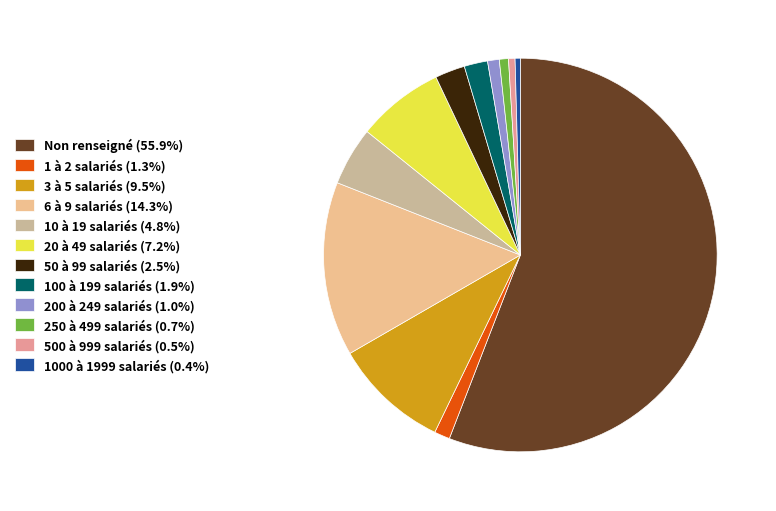

What is the ratio of the value at 20 à 49 salariés (7.2%) to the value at 6 à 9 salariés (14.3%)?

0.5